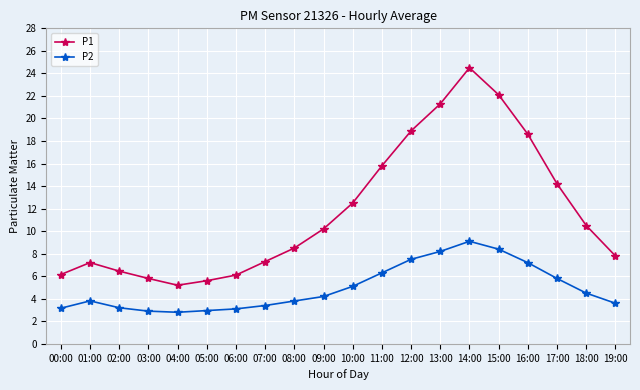

At which category does the chart reach its peak across all series?

14:00